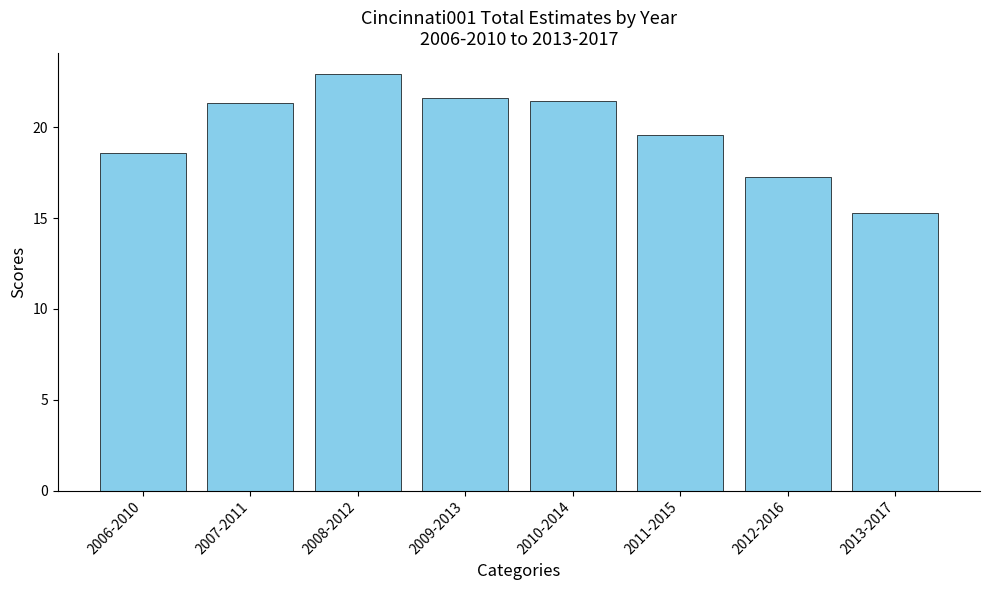

Are the bars grouped side by side (vs. stacked)?

No